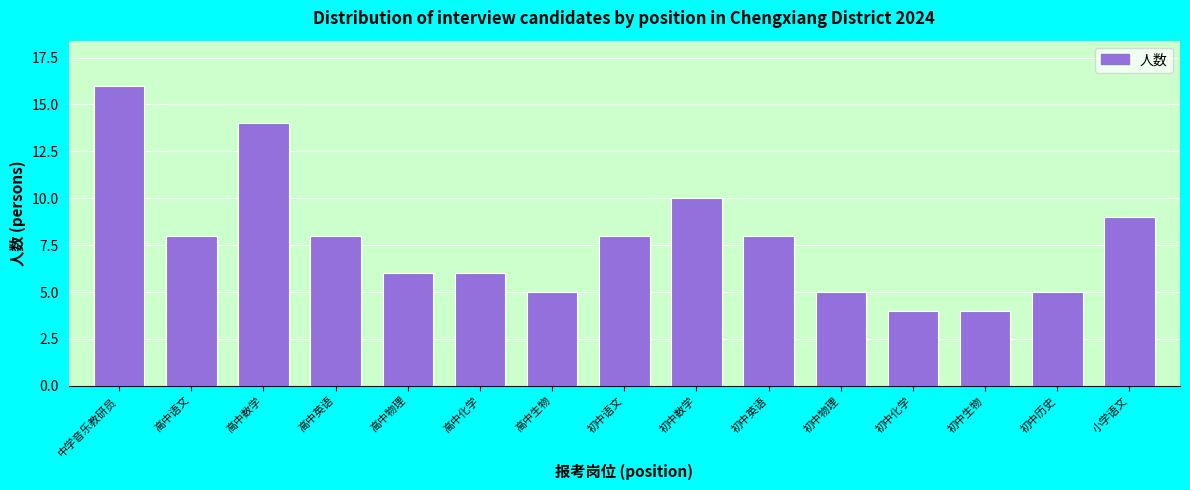

Reading right to left, transcribe all the data shown in this chart.

小学语文=9	初中历史=5	初中生物=4	初中化学=4	初中物理=5	初中英语=8	初中数学=10	初中语文=8	高中生物=5	高中化学=6	高中物理=6	高中英语=8	高中数学=14	高中语文=8	中学音乐教研员=16